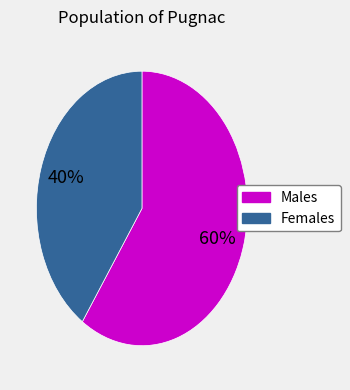

To the nearest percent, what is the average slice percentage?

50%